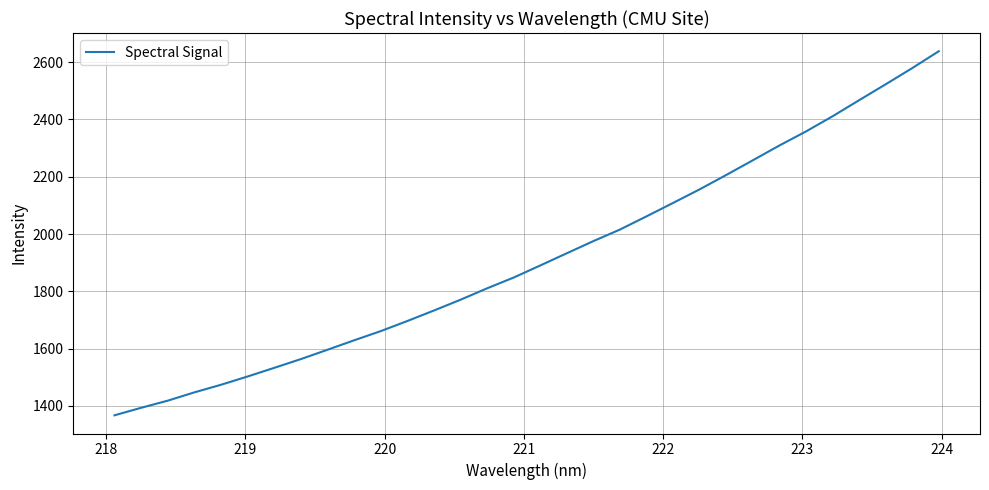

What is the smallest value displayed?

1367.0